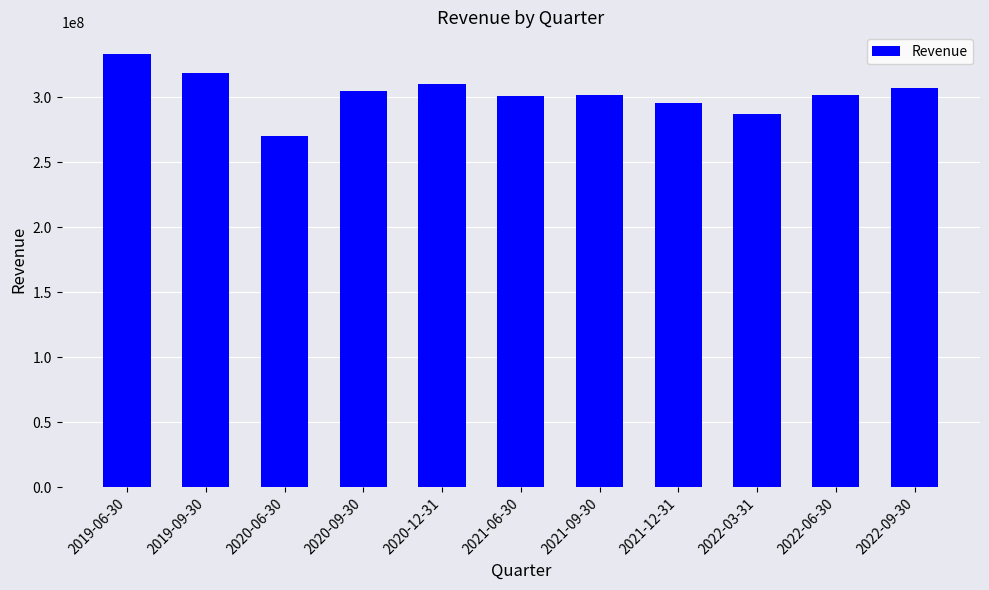

What is the average value?

302758000